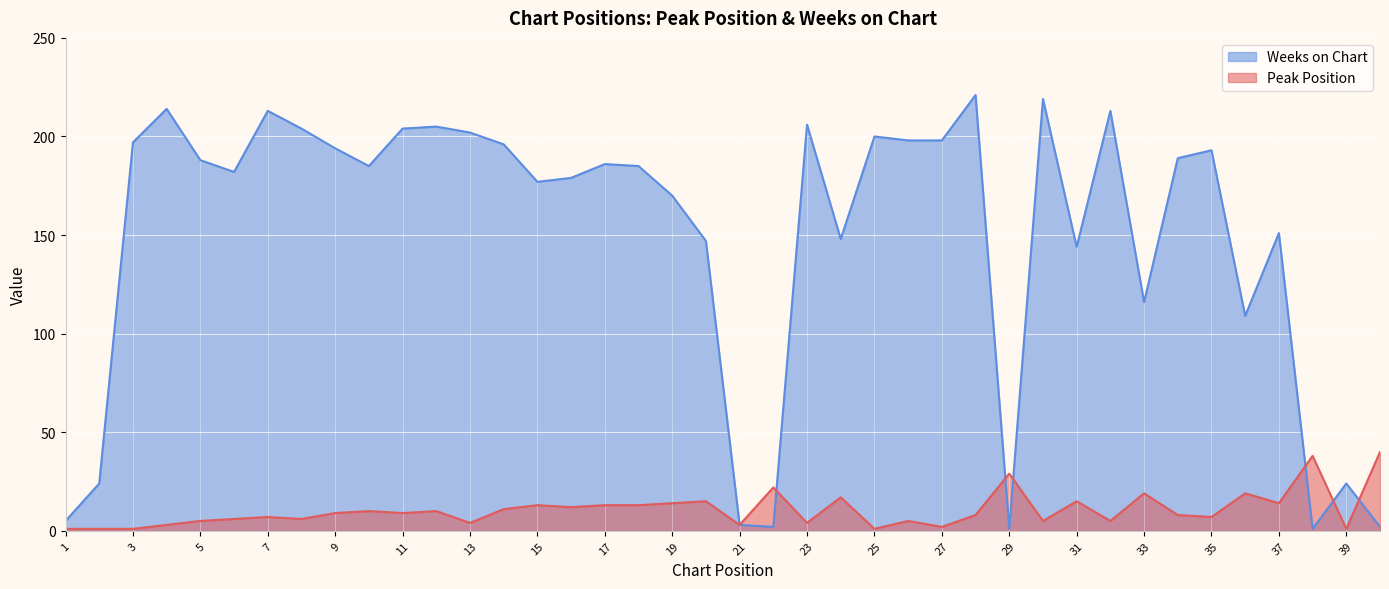

Is it true that Peak Position equals 4 at 6?

False